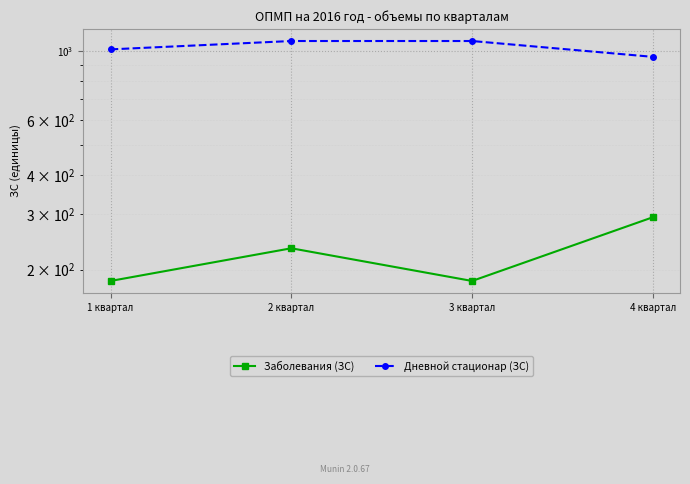

What is the label of the 4th point from the right?

1 квартал